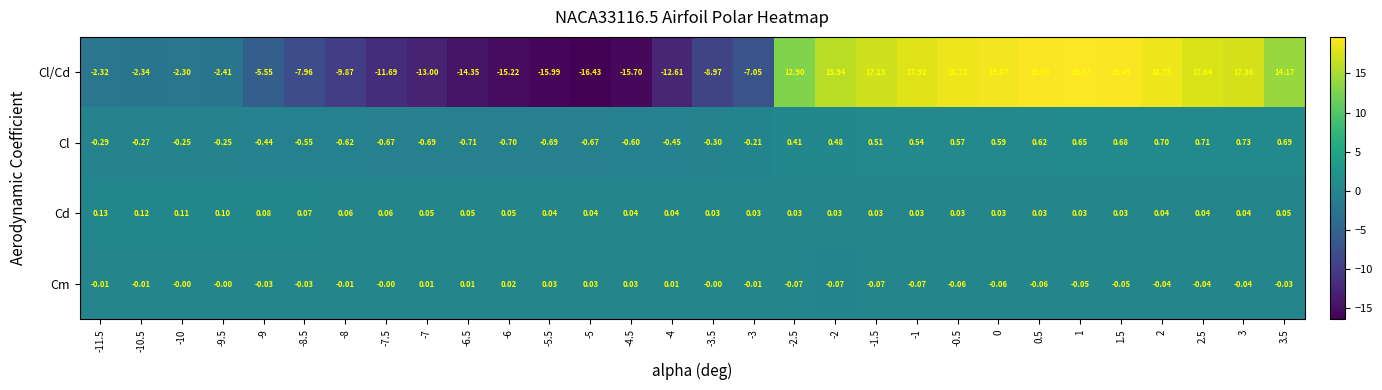

List the series in order of their peak value, lowest first.

Cm, Cd, Cl, Cl/Cd